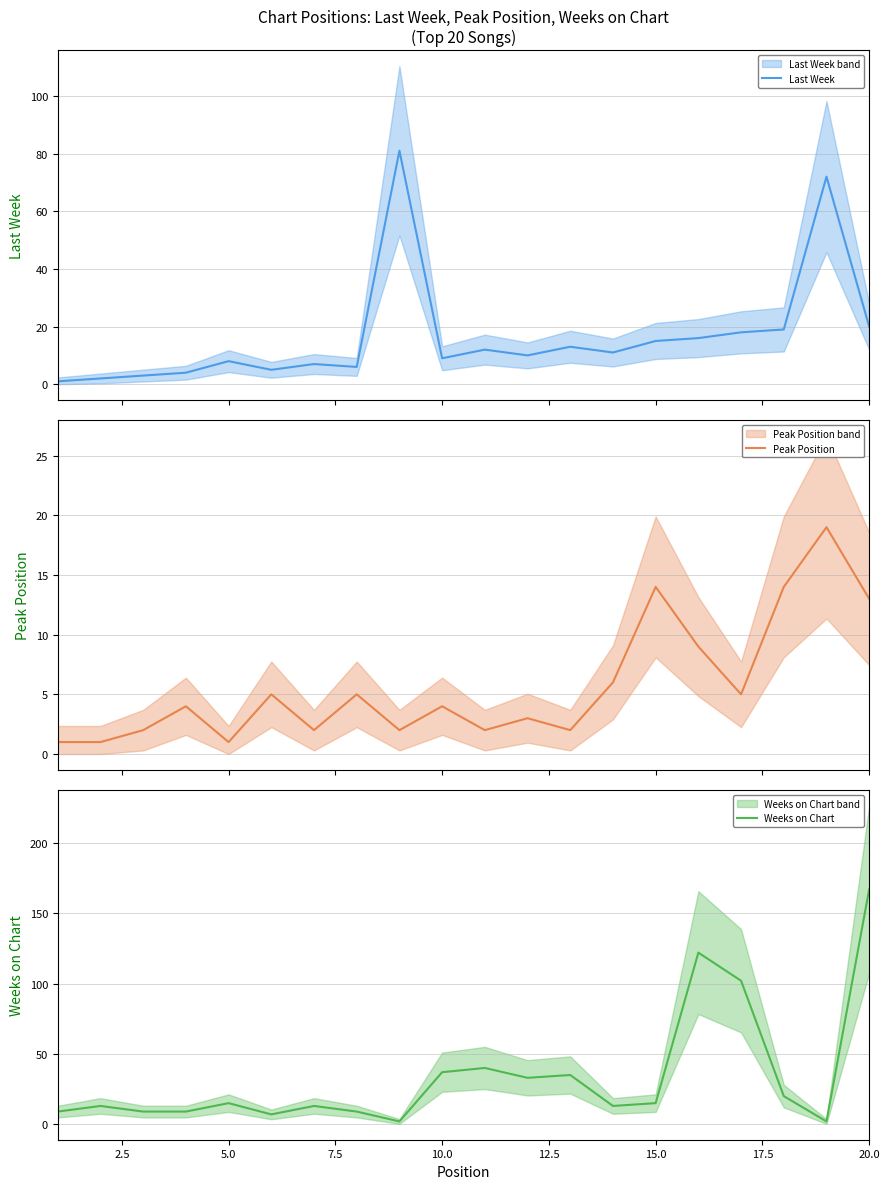

What is the average value of the Weeks on Chart series?

34